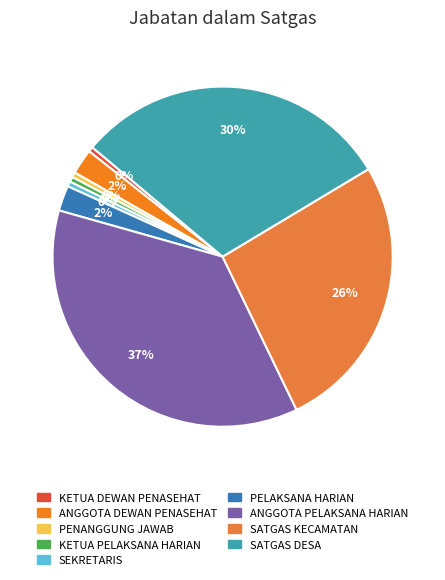

Is SEKRETARIS the majority of the pie?

No